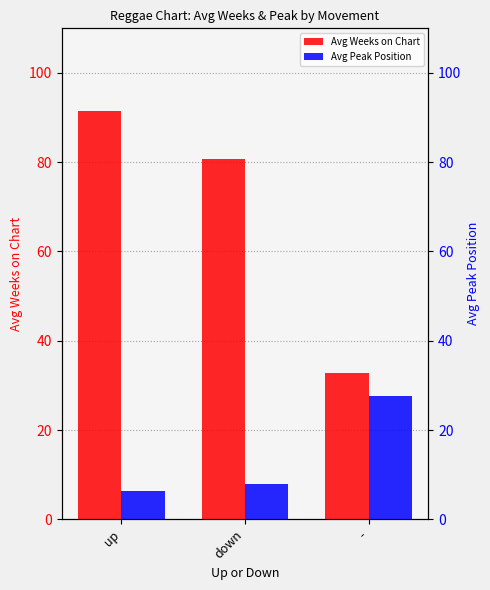

What position from the right is up?

3